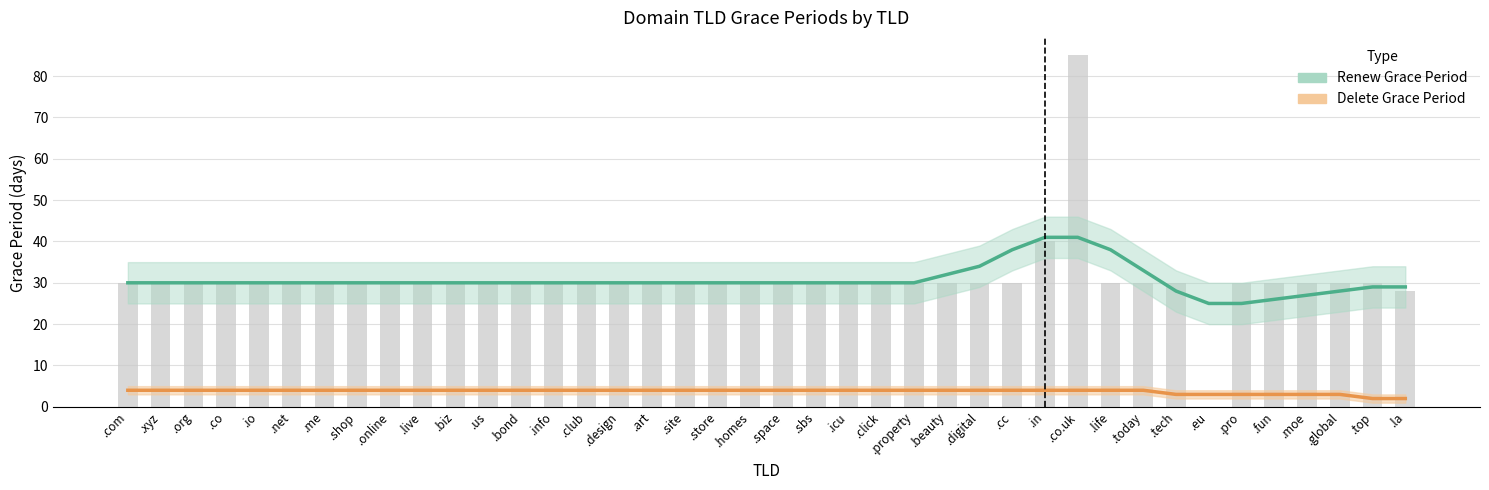

What position from the right is .com?

40